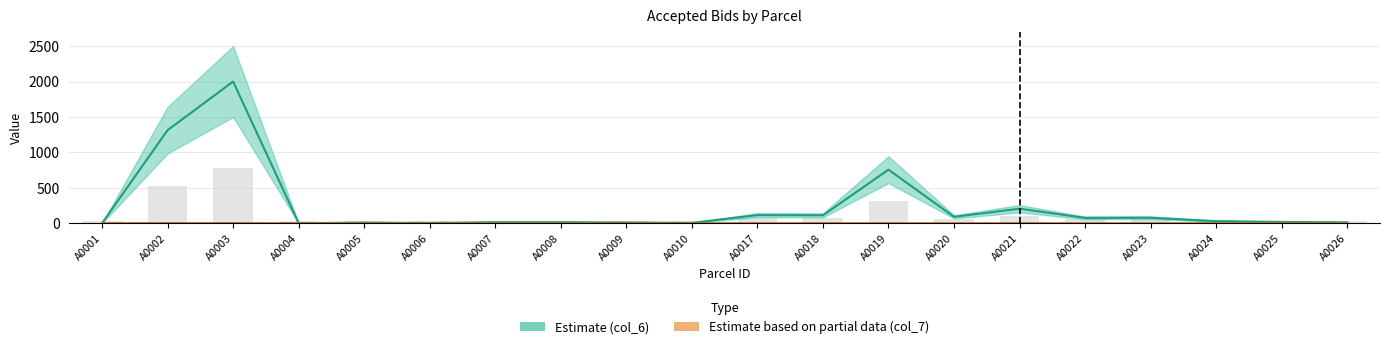

What is the value of the Estimate (col_6) bar at the 10th from the left?

5.5